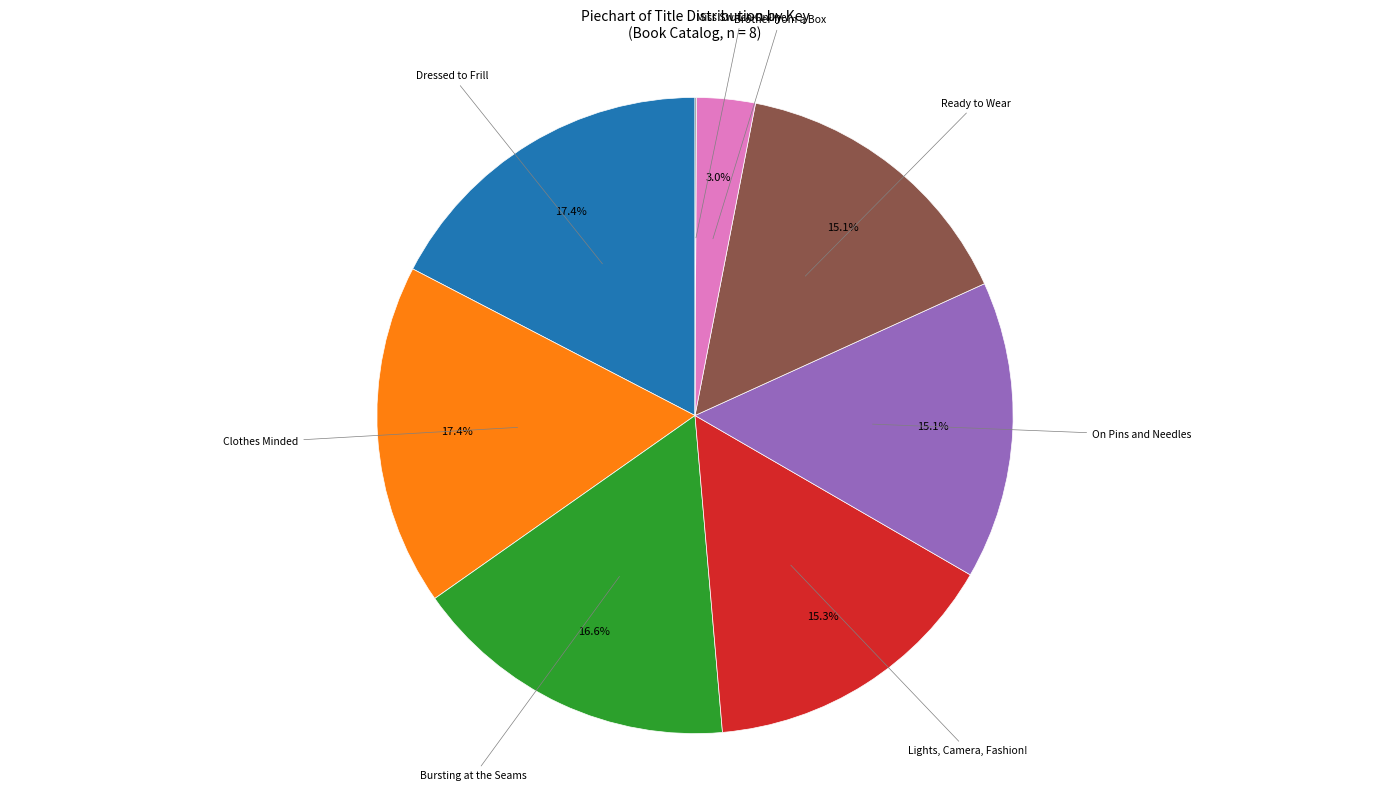

Does any single category account for the majority?

No